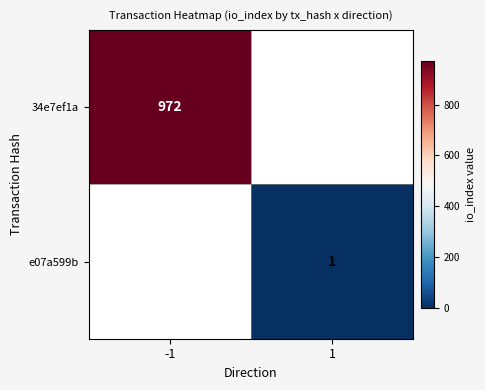

The 34e7ef1a series shows 374 at -1. True or false?

False